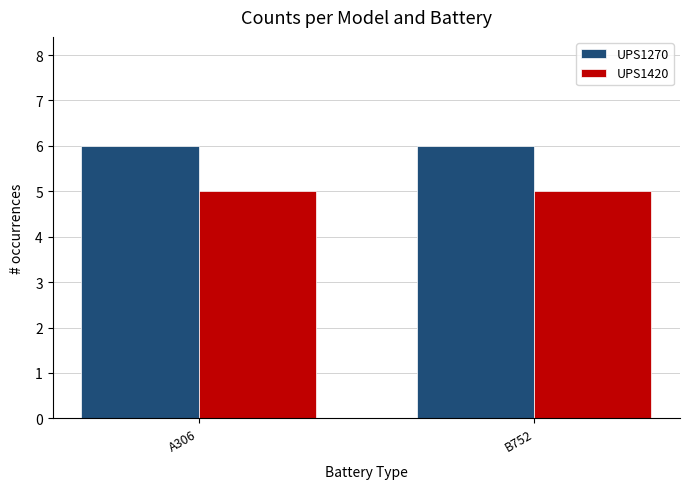

What is the total value across all series at B752?

11